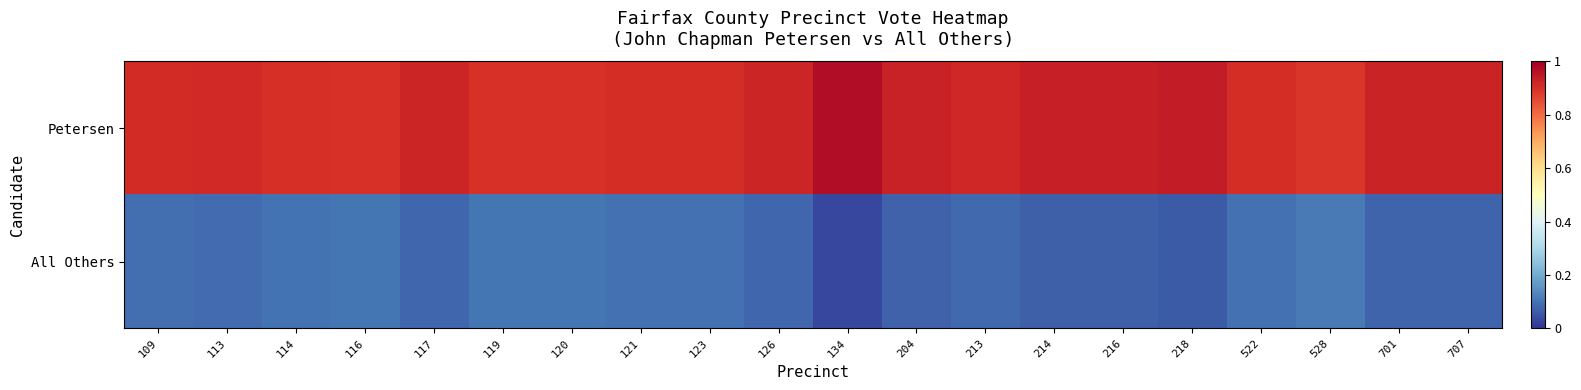

At how many categories does at least one series exceed 0?

20